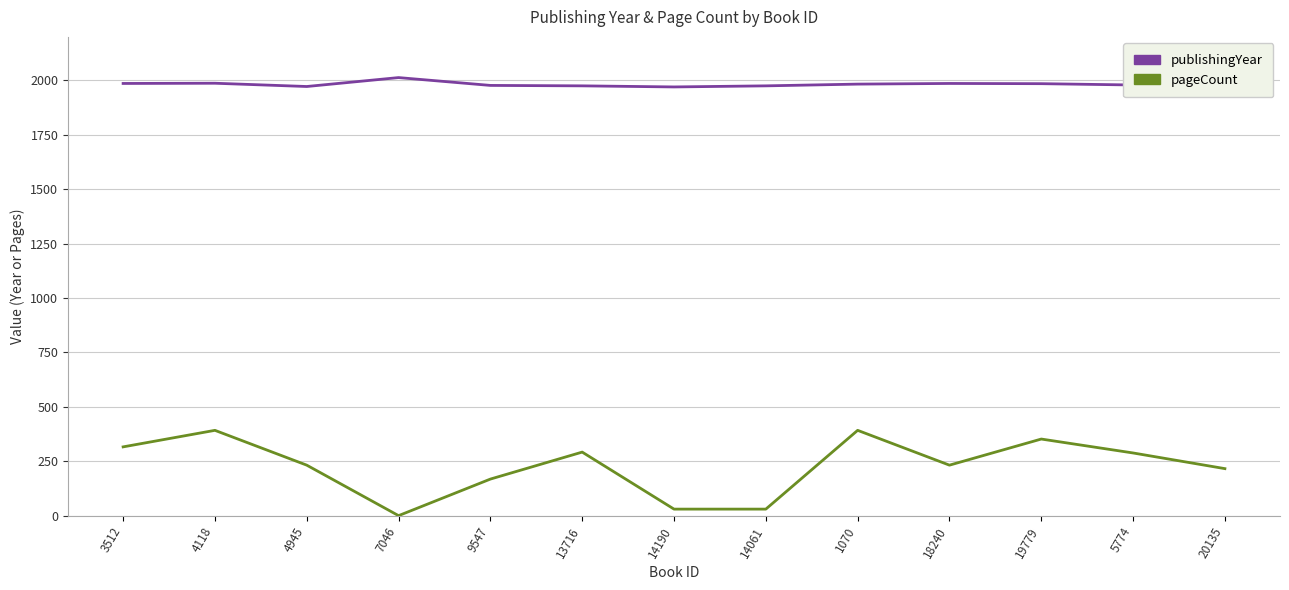

How many lines are shown in the chart?

2